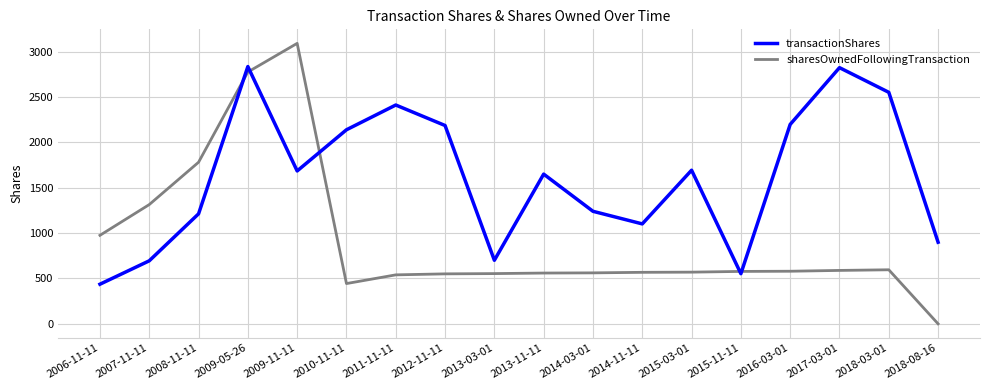

How many lines are shown in the chart?

2